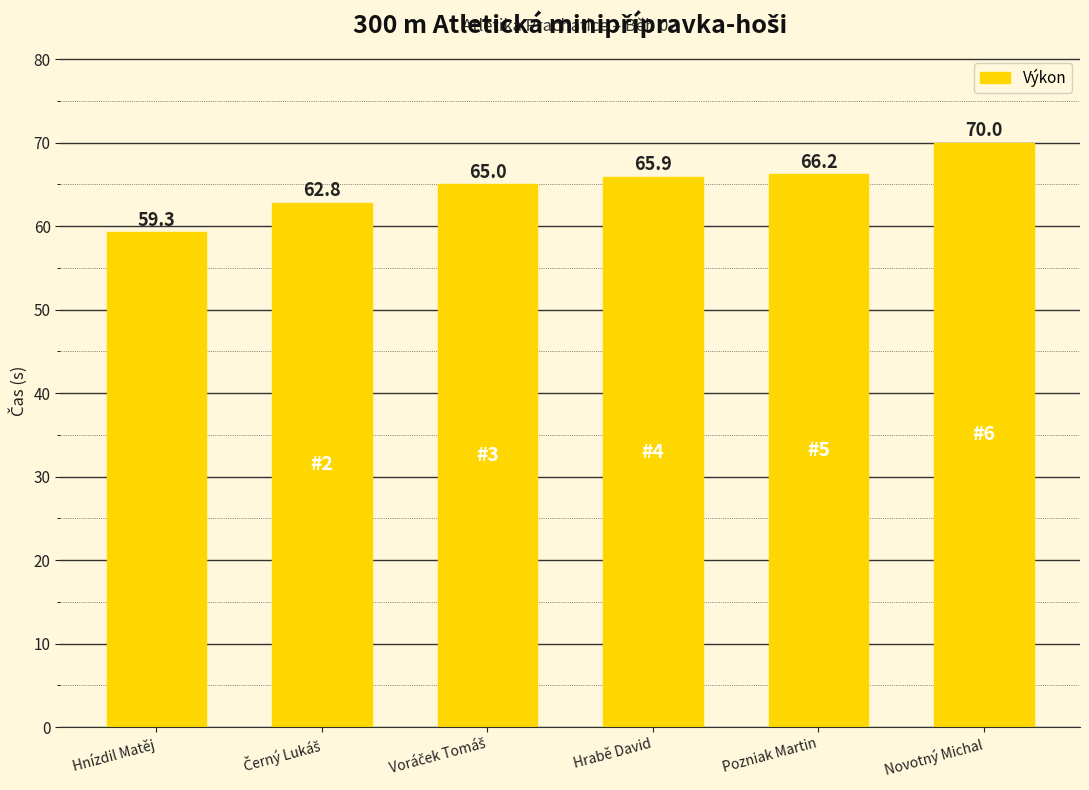

What position from the right is Pozniak Martin?

2